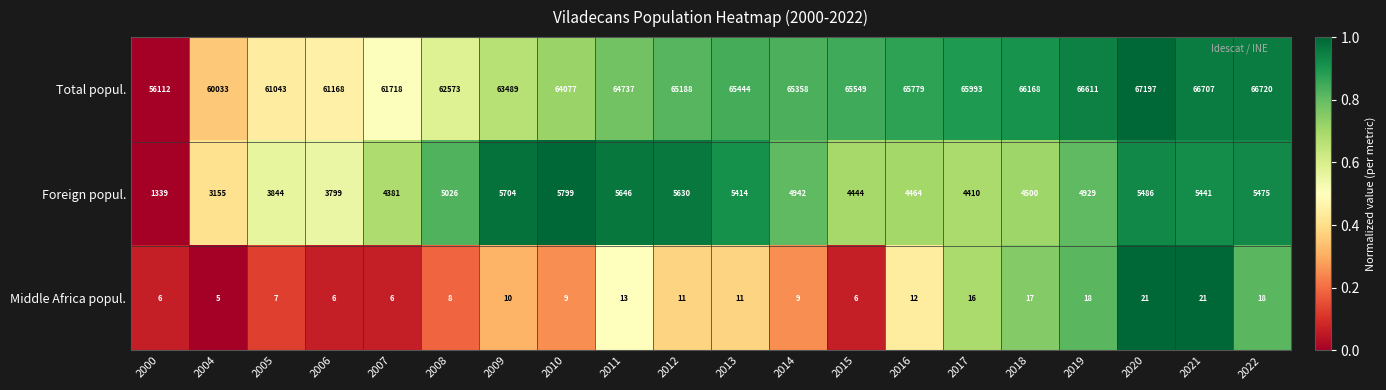

Which label corresponds to the largest value in the chart?

2020